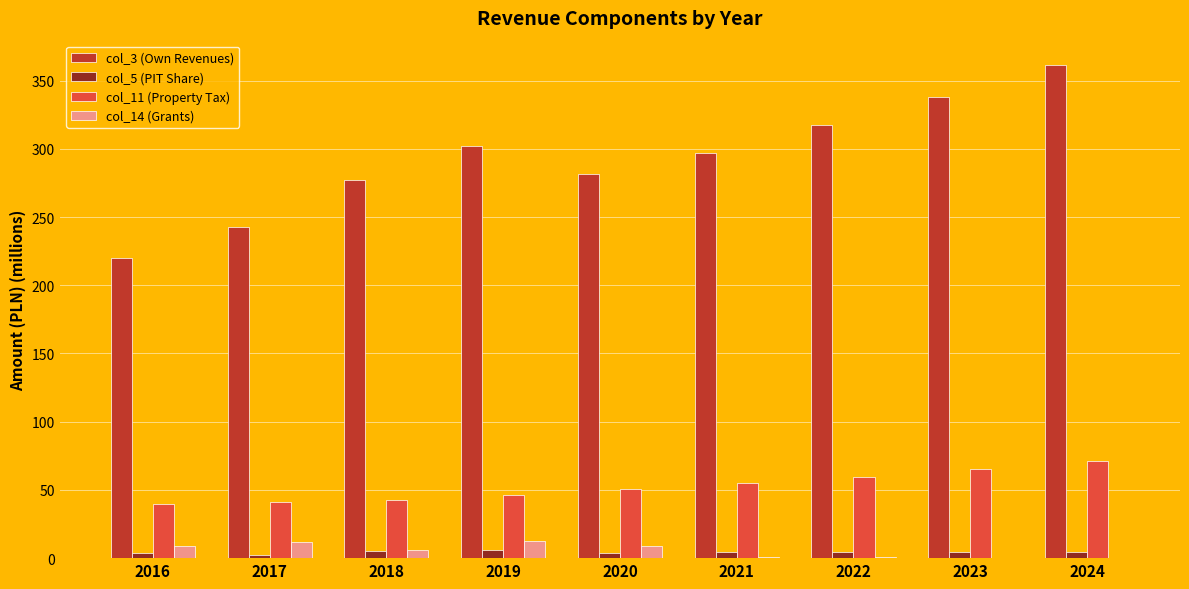

What is the highest value of the col_14 (Grants) series?

12.8